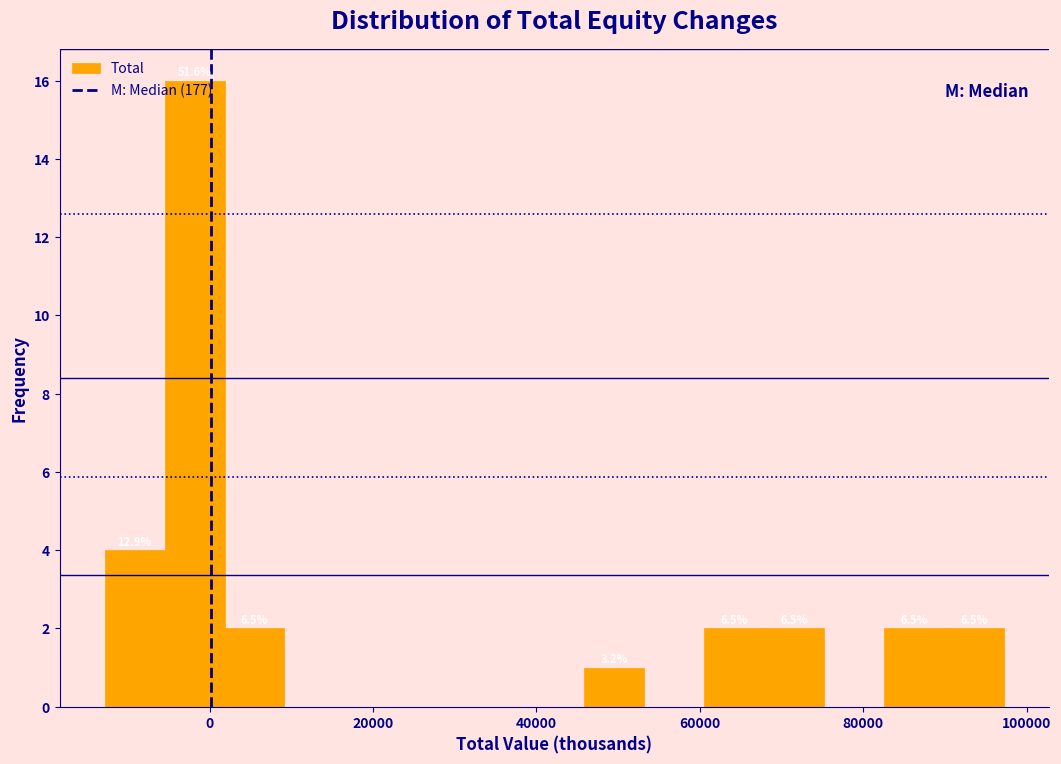

Read against the x-axis, roughly where is the centre of the tallest bar?

-2000